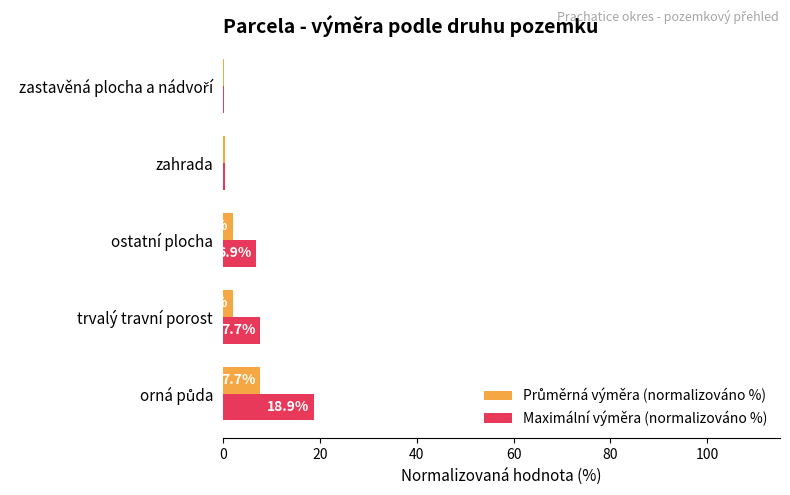

True or false: Maximální výměra (normalizováno %) has a value of 3.0 at trvalý travní porost.

False